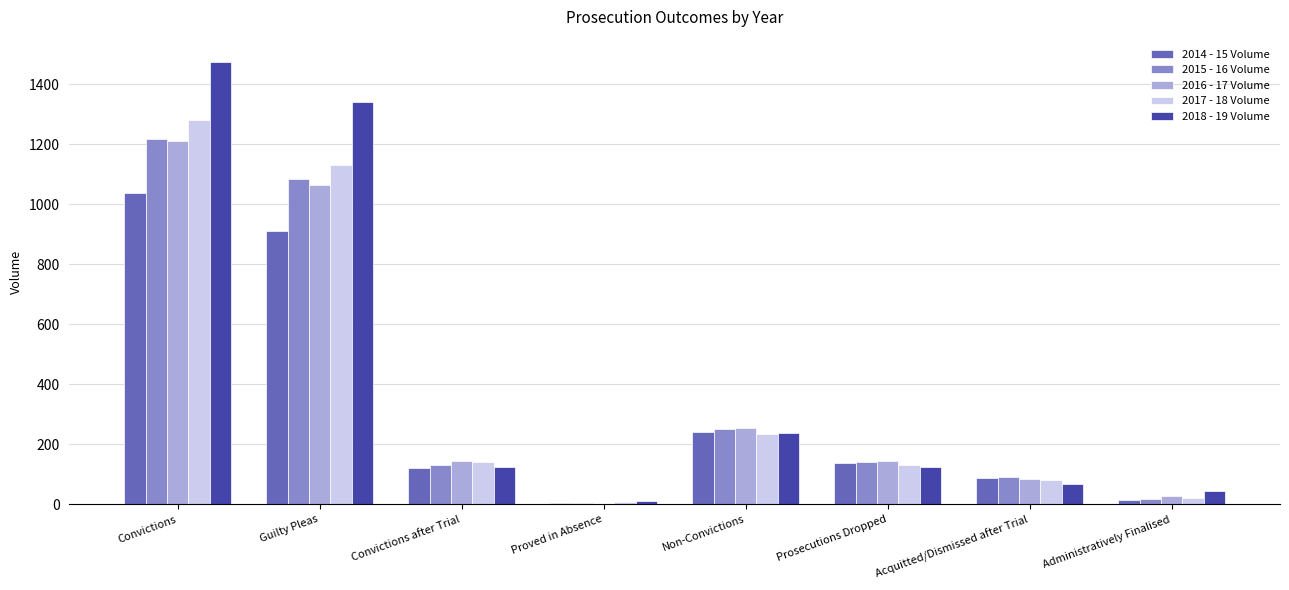

The value of 2014 - 15 Volume at Administratively Finalised is 14. True or false?

True